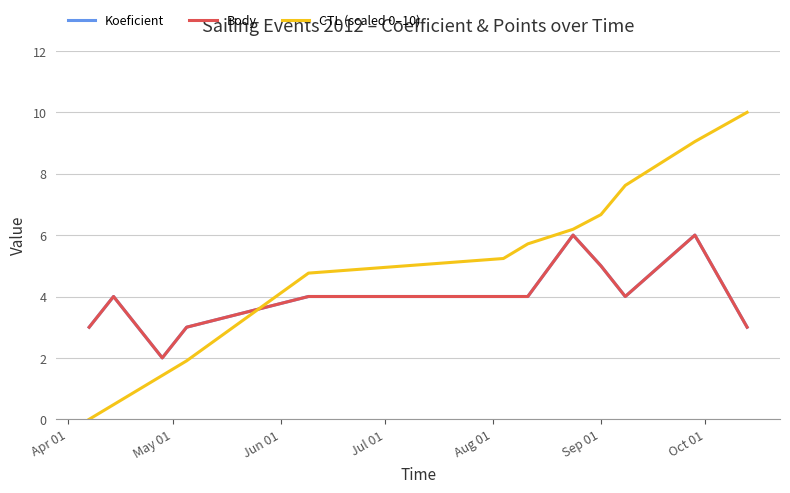

Does the chart have visible grid lines?

Yes